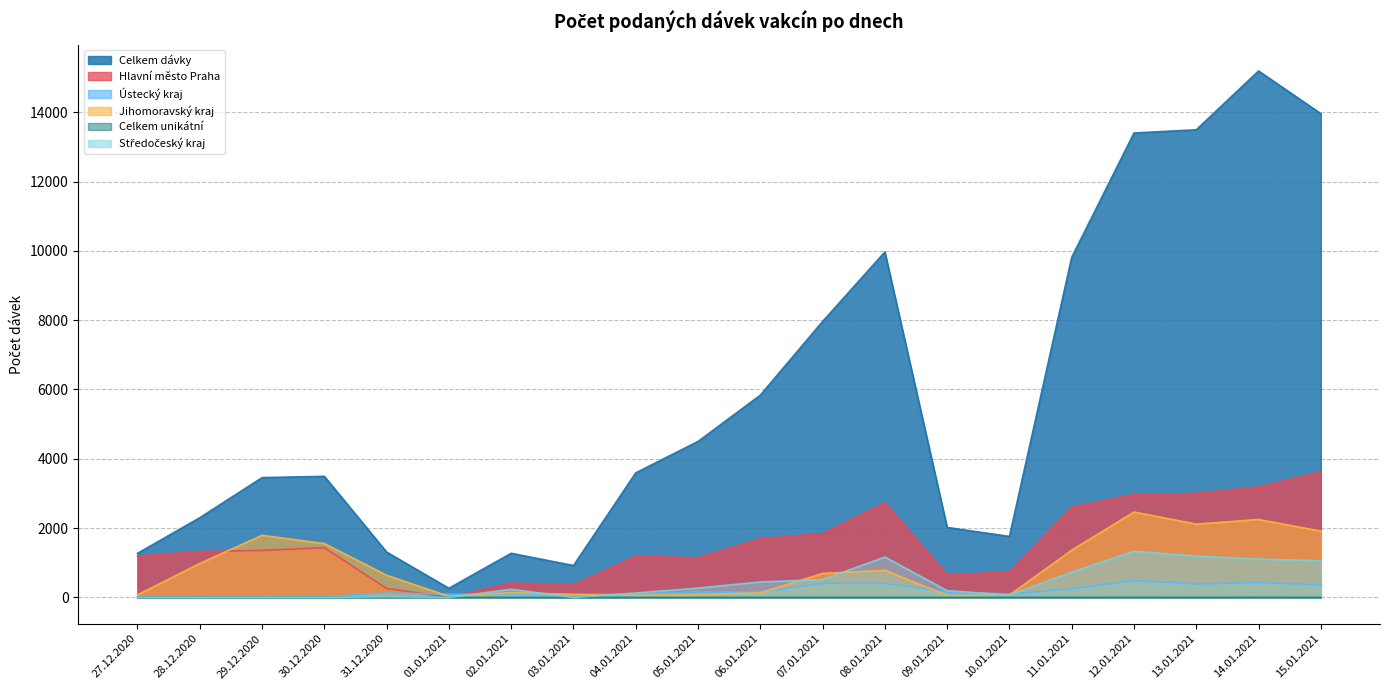

Rank the categories by Jihomoravský kraj value from lowest to highest.

01.01.2021, 09.01.2021, 04.01.2021, 10.01.2021, 27.12.2020, 05.01.2021, 03.01.2021, 06.01.2021, 02.01.2021, 31.12.2020, 07.01.2021, 08.01.2021, 28.12.2020, 11.01.2021, 30.12.2020, 29.12.2020, 15.01.2021, 13.01.2021, 14.01.2021, 12.01.2021